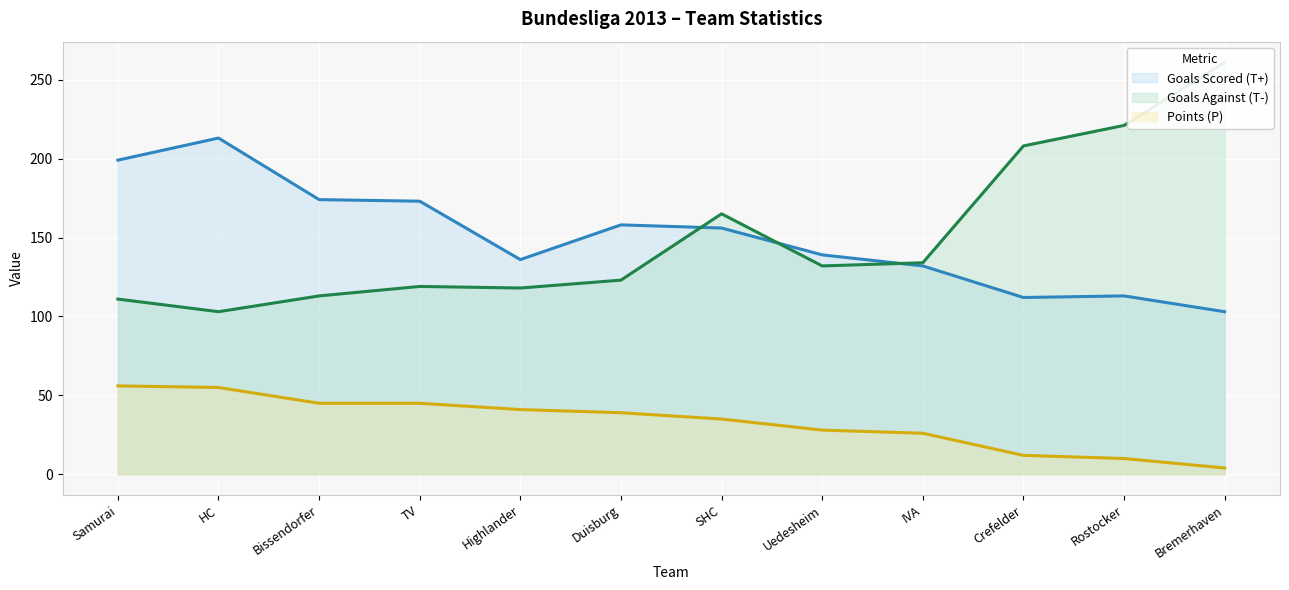

Reading left to right, transcribe all the data shown in this chart.

Goals Scored (T+): 199	213	174	173	136	158	156	139	132	112	113	103
Goals Against (T-): 111	103	113	119	118	123	165	132	134	208	221	261
Points (P): 56	55	45	45	41	39	35	28	26	12	10	4